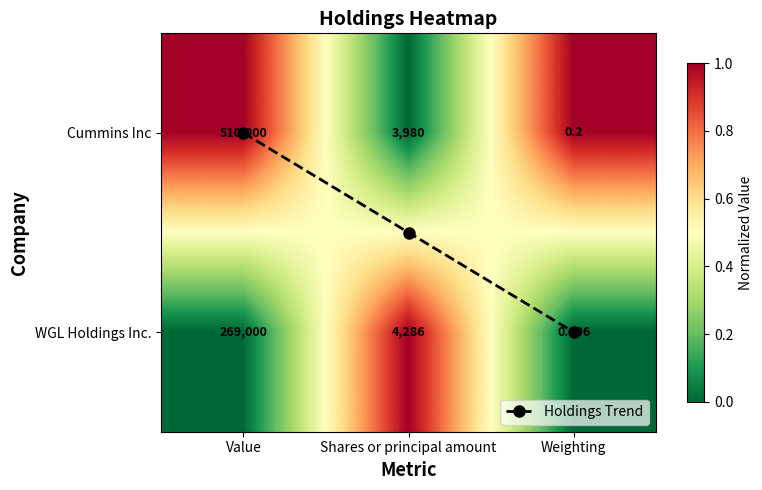

At how many categories does at least one series exceed 0?

3